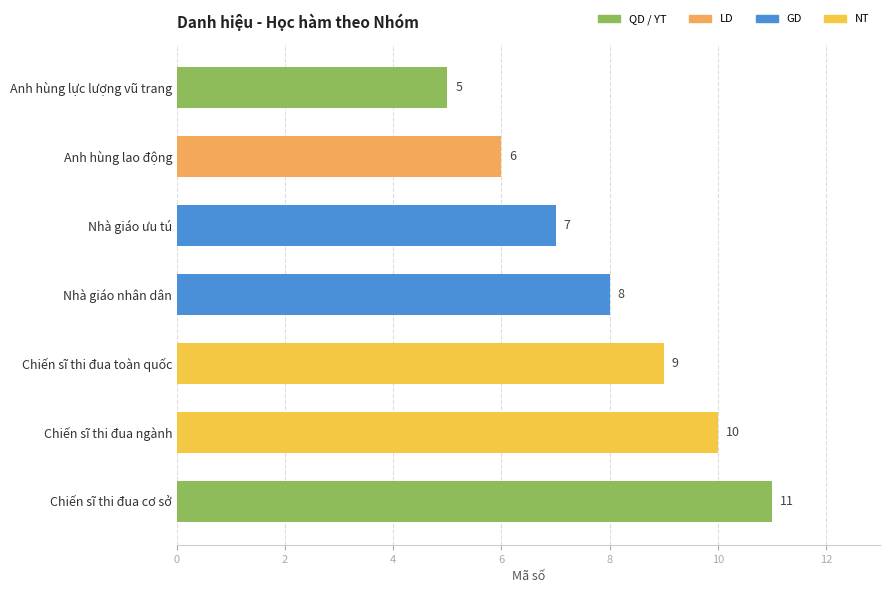

Where does the data first go above 8?

Chiến sĩ thi đua toàn quốc